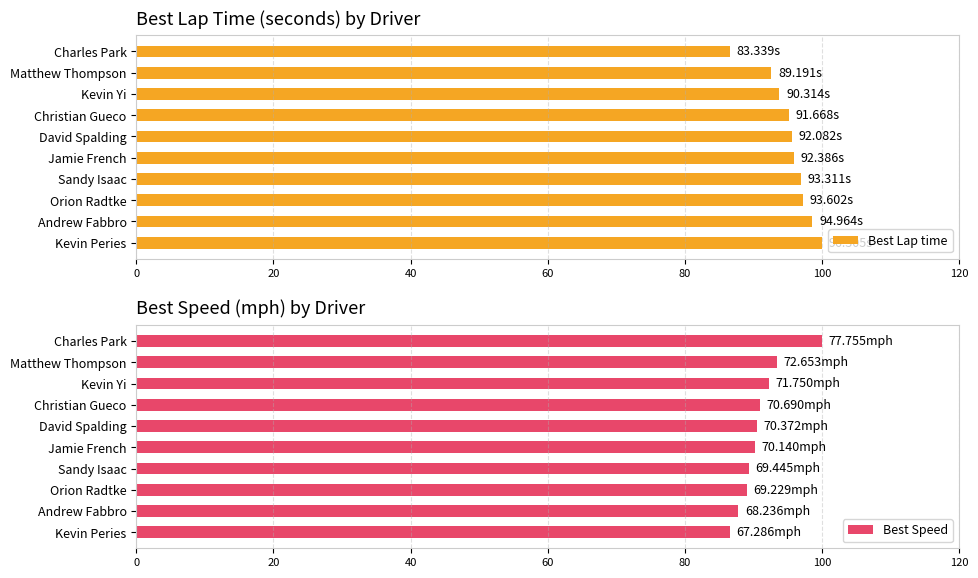

What is the value of the Best Lap time bar at the 8th from the left?

97.2